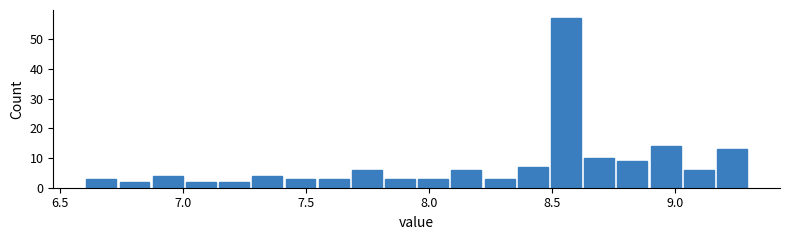

Around what value on the x-axis is the tallest bar? Give the approximate position of its centre, as read against the axis.

8.55